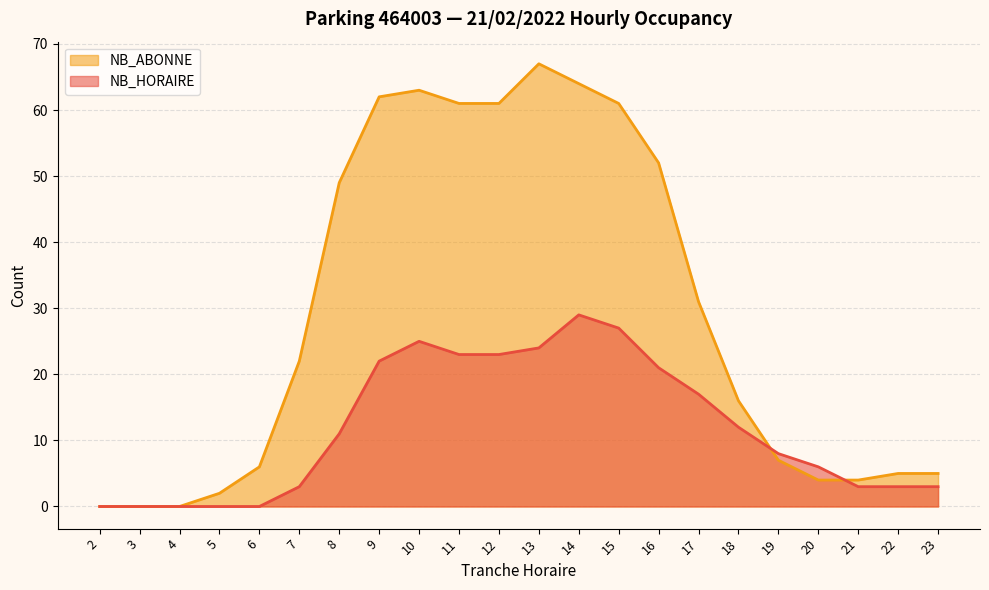

How many interior local peaks does the NB_ABONNE series have?

2